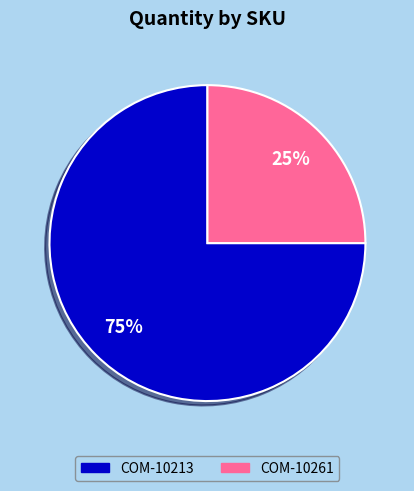

Which slice is the smallest?

COM-10261